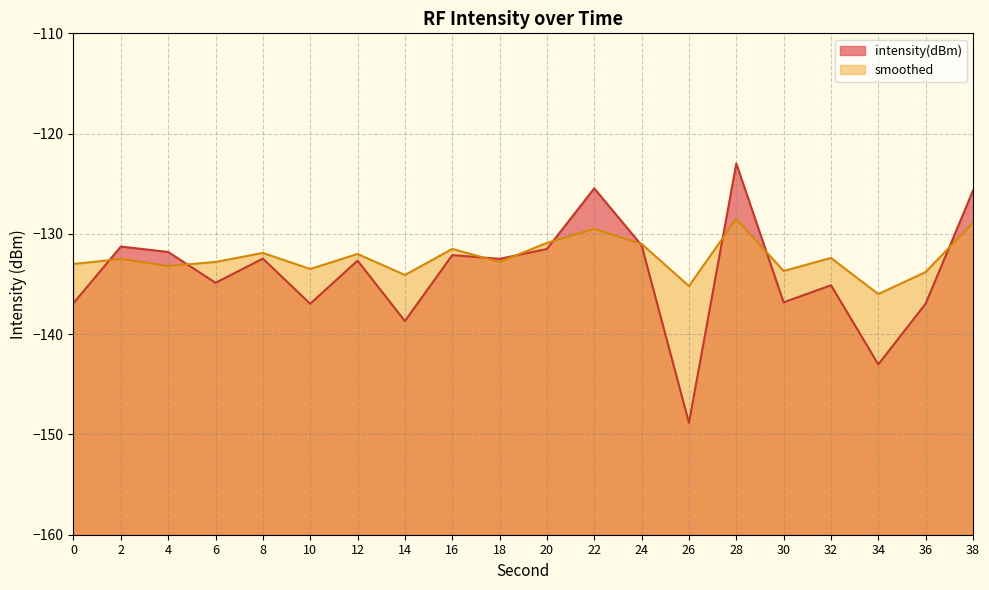

Does the chart display data point markers on the line(s)?

No